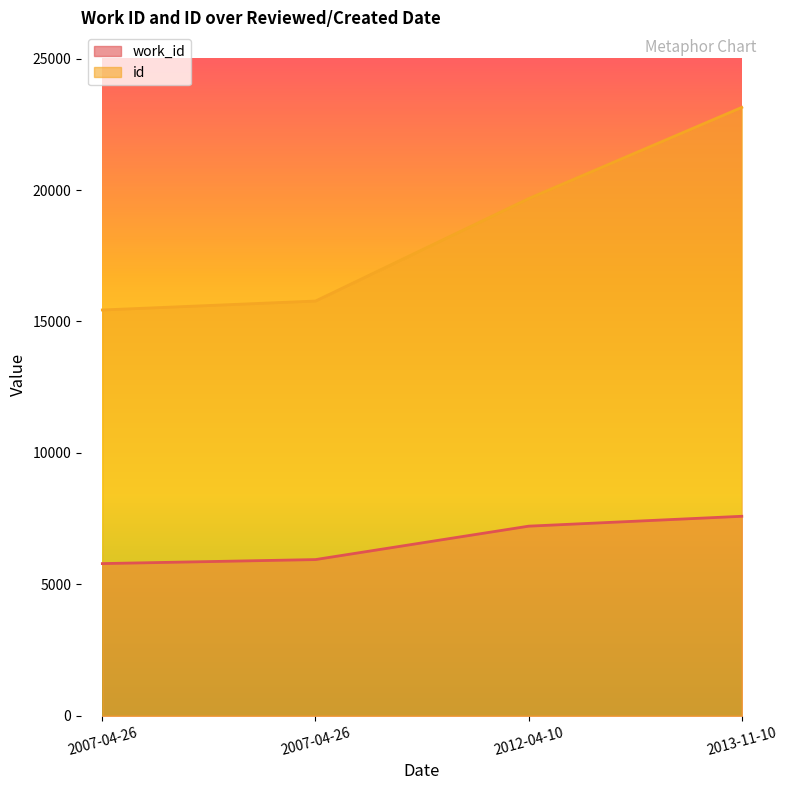

Is it true that id equals 23144 at 2013-11-10?

True